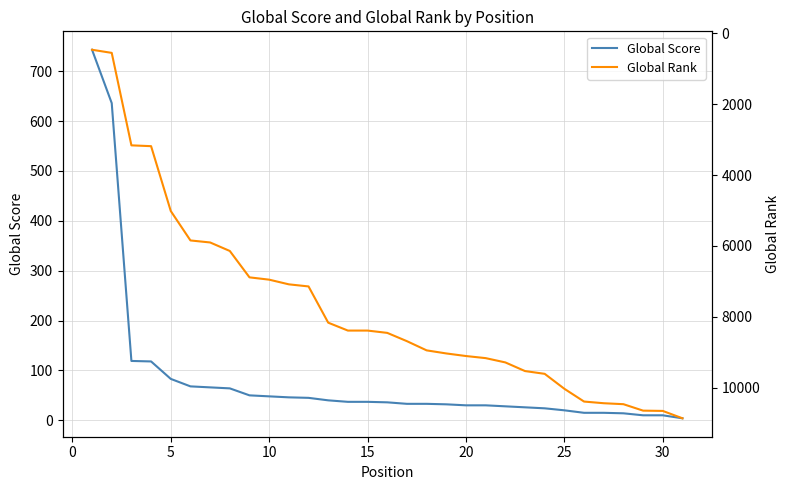

Count the number of categories in the chart.

31